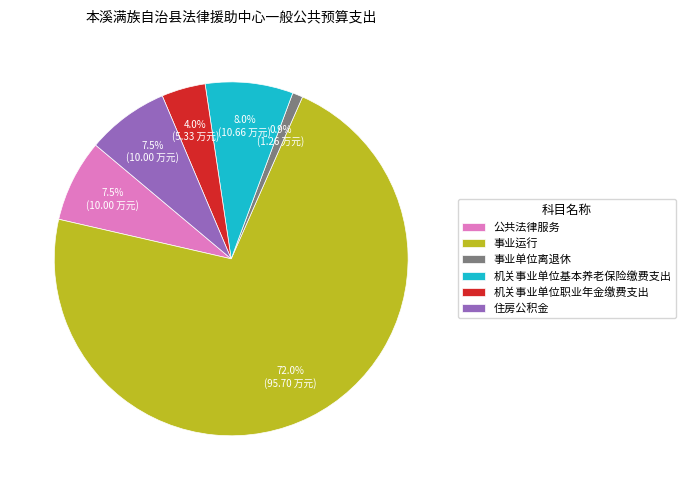

Which category has the biggest portion of the pie?

事业运行